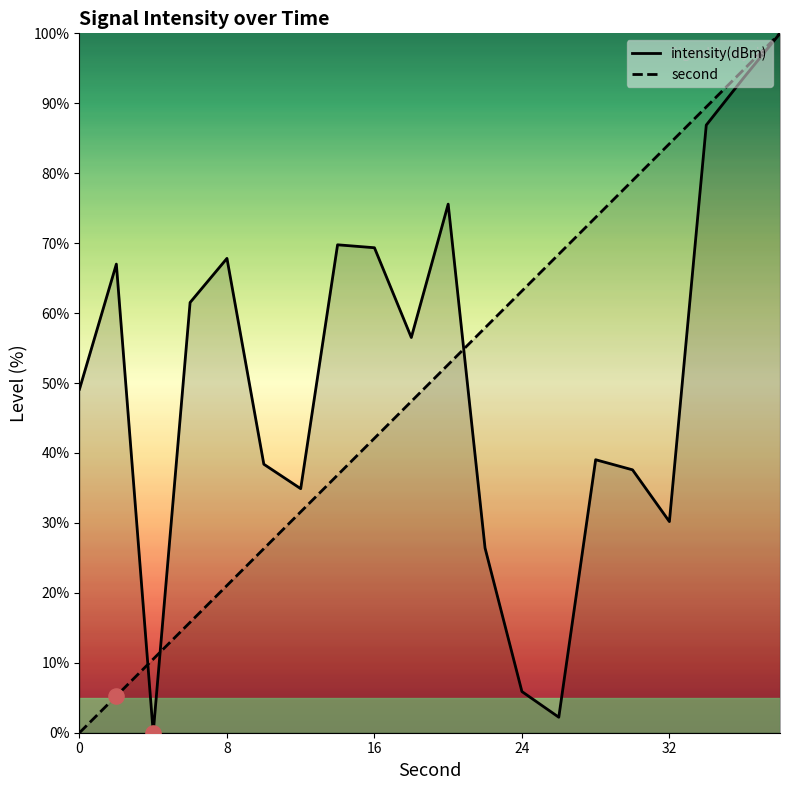

Is the value of intensity at 30 greater than the value of second at 28?

No